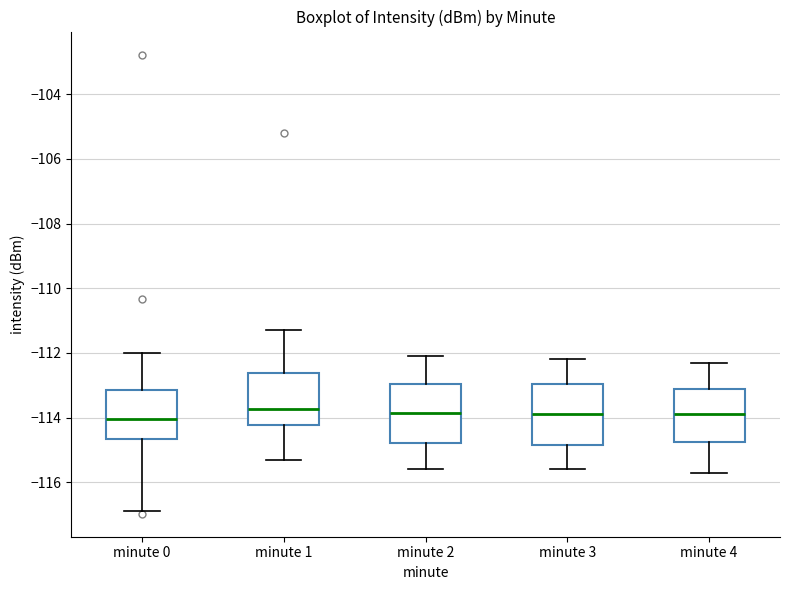

Where does the upper whisker of the box for minute 0 end on the y-axis? The values are not printed on the chart, so give them approximately, as read against the axis.

-112.0